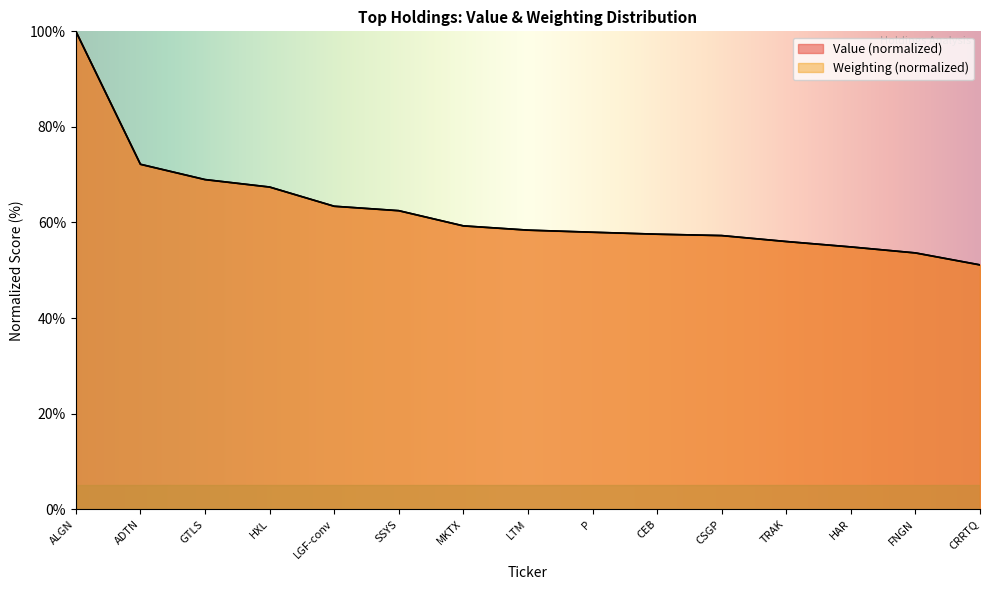

What is the sum of the Weighting values at ALGN and CEB?

157.5